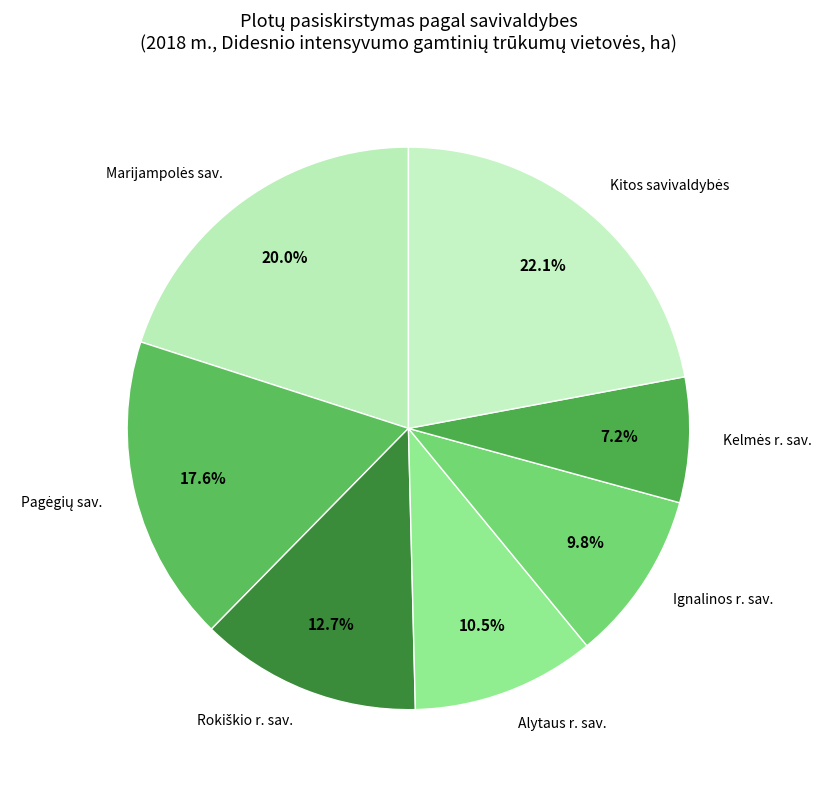

Is there any slice that represents more than half of the pie?

No